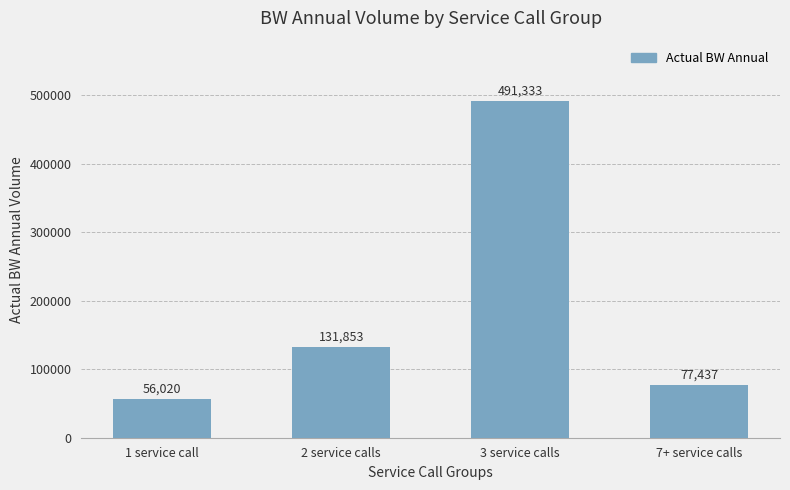

What position from the left is 1 service call?

1